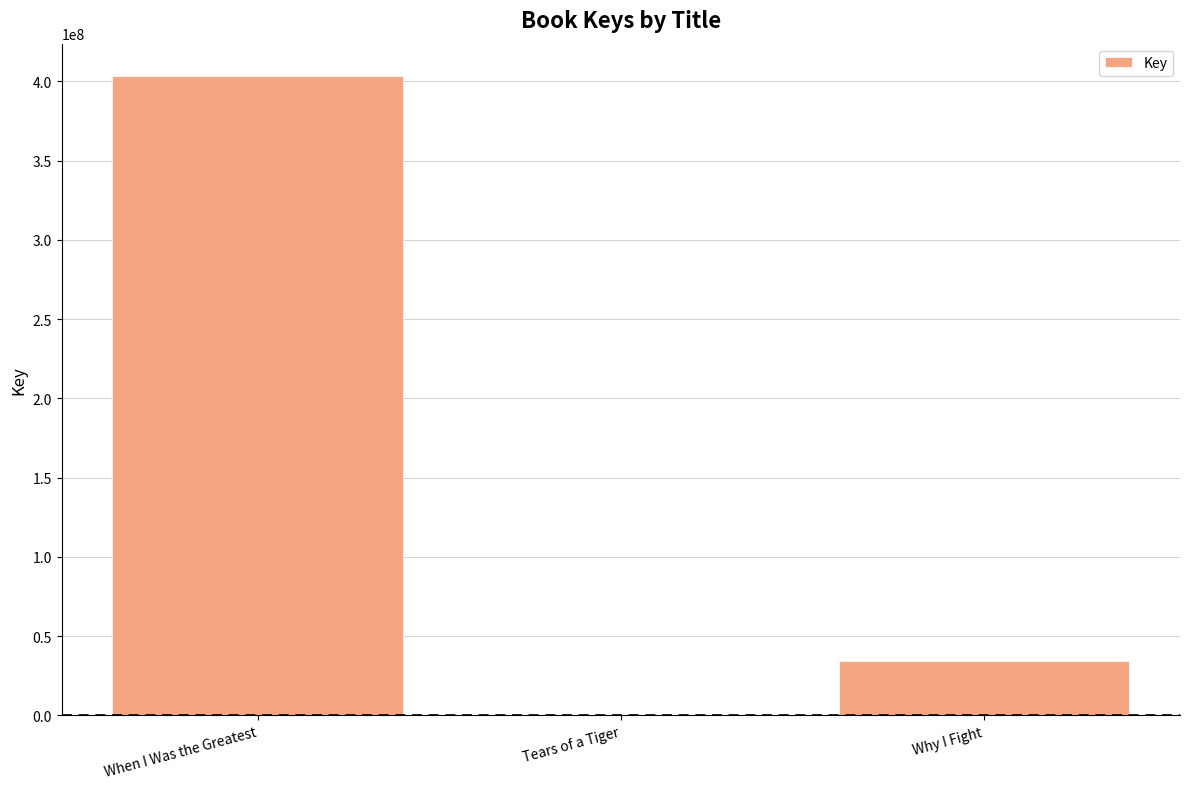

Reading right to left, transcribe all the data shown in this chart.

34056307	5528	403685668